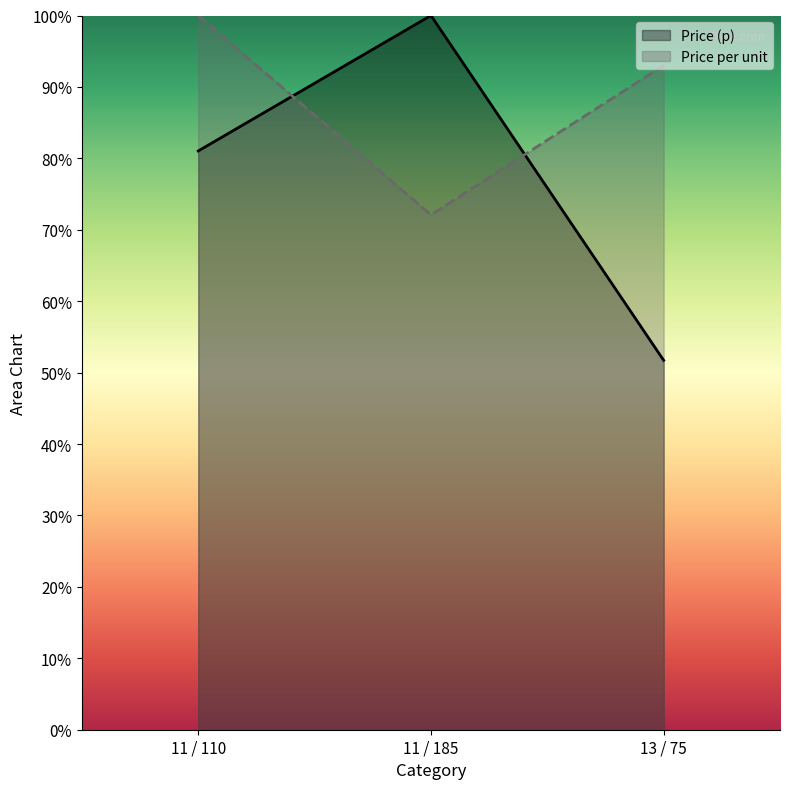

What is the total value across all series at 11 / 110?

181.0